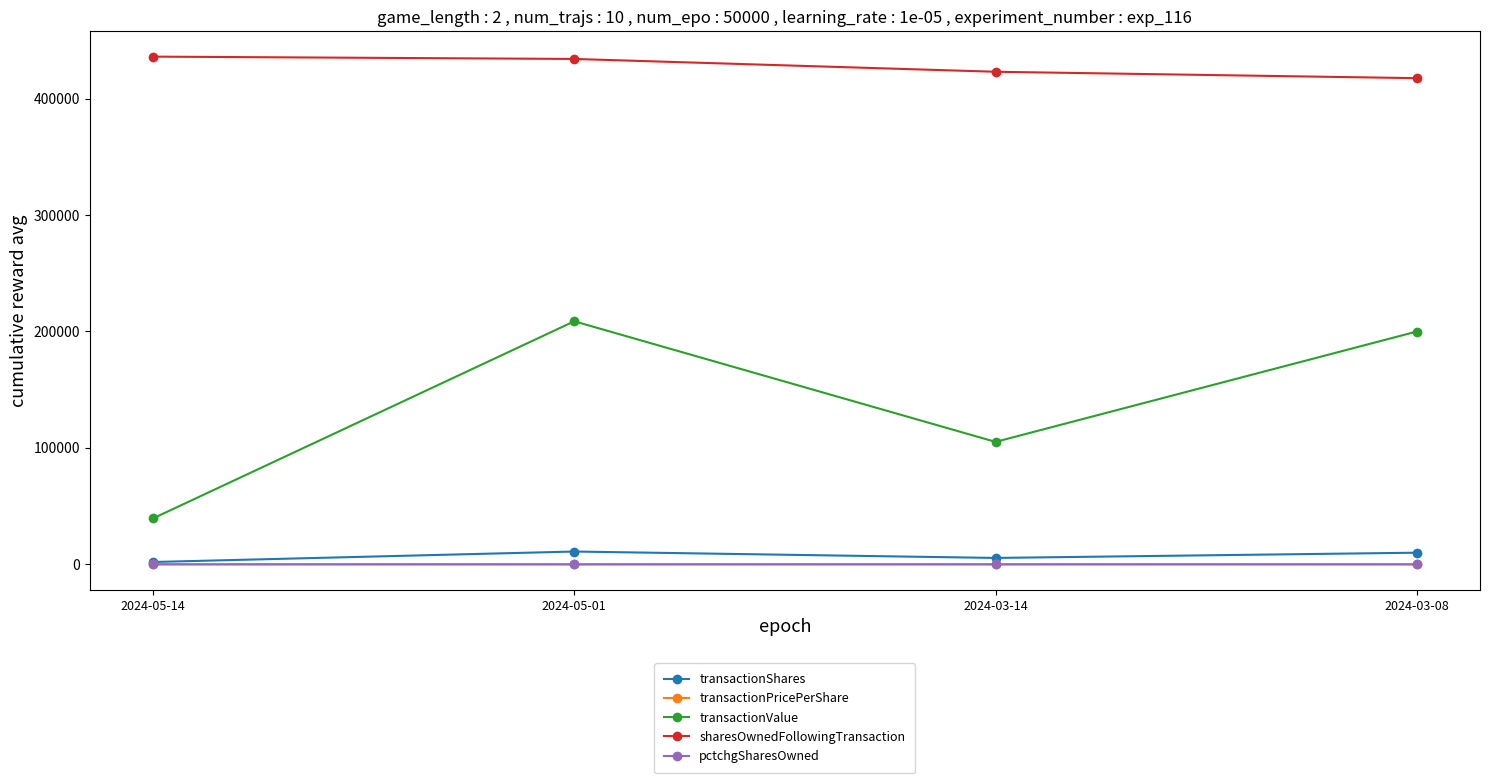

How many values in the sharesOwnedFollowingTransaction series are below 434013?

2